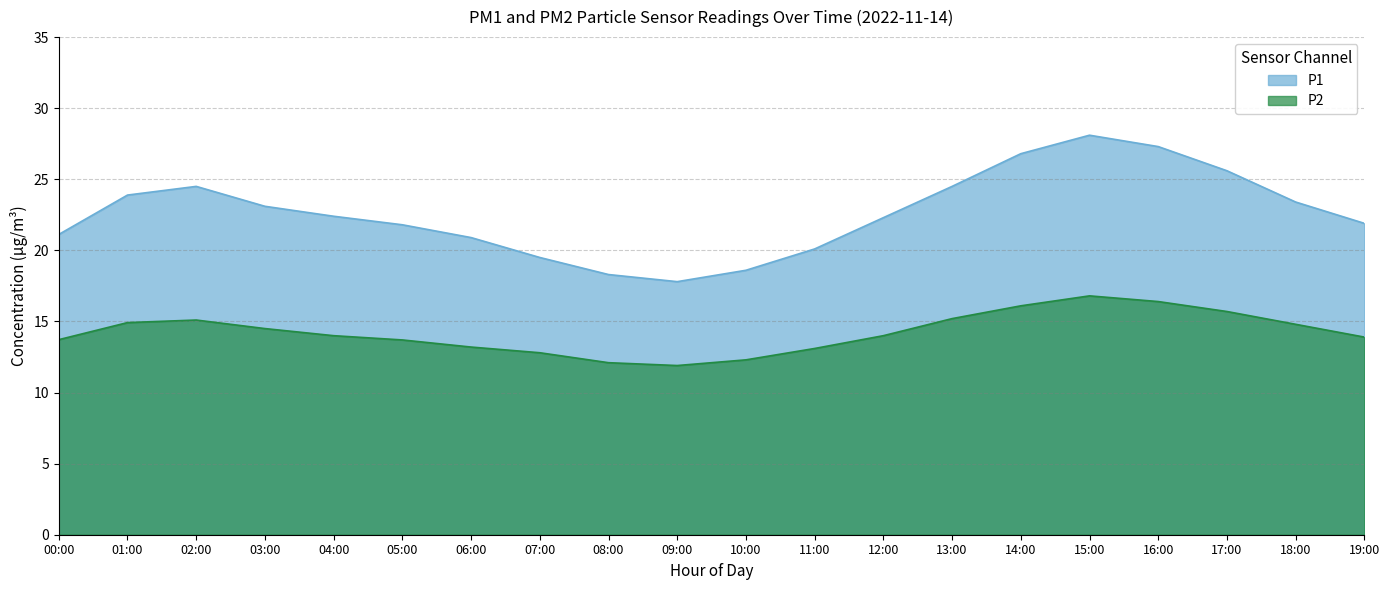

Where is the first local minimum for P2?

09:00